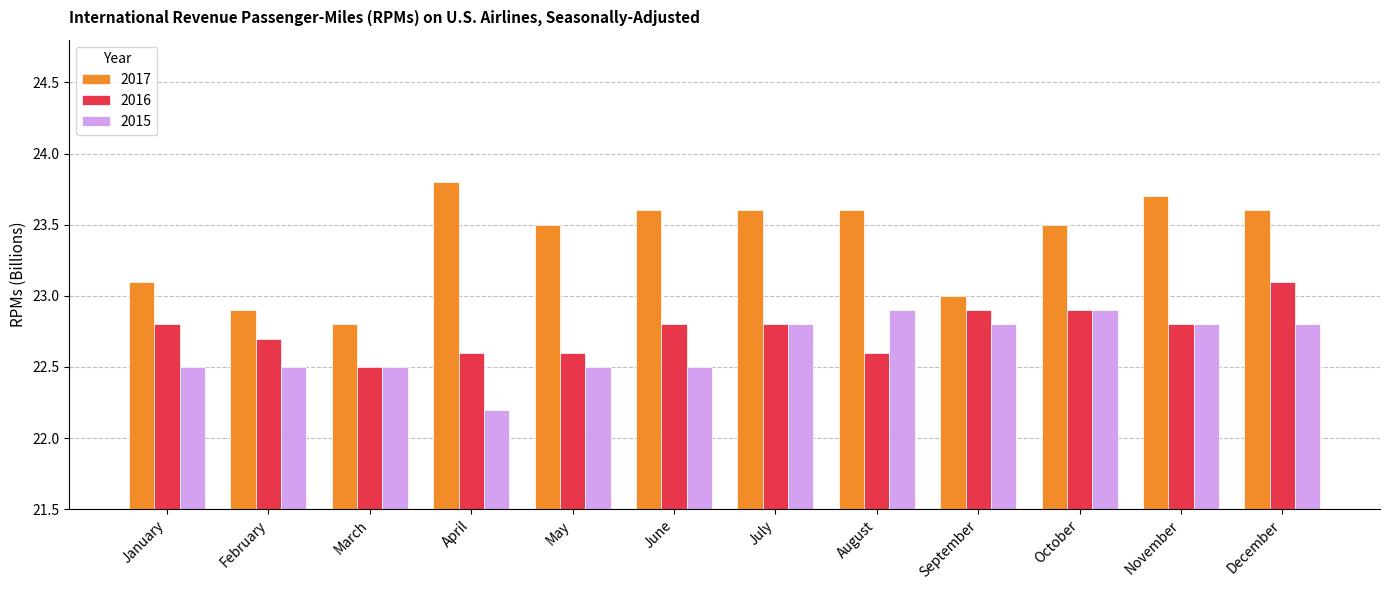

What are all the series names shown in the legend?

2017, 2016, 2015